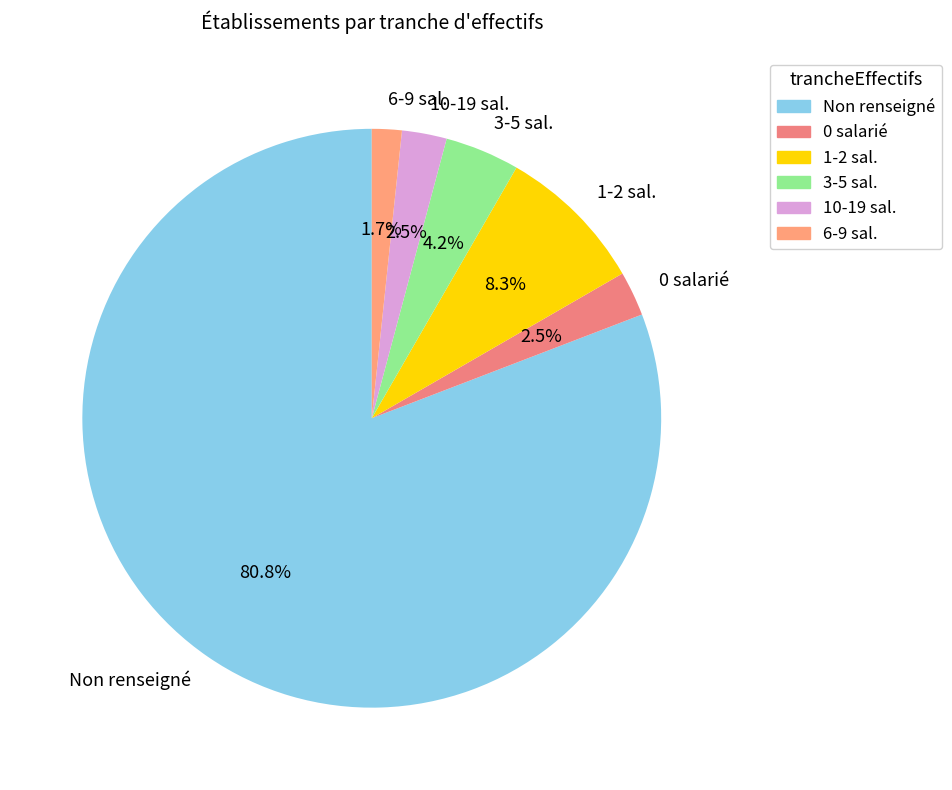

Do 0 salarié and 6-9 sal. together represent more than half of the pie?

No